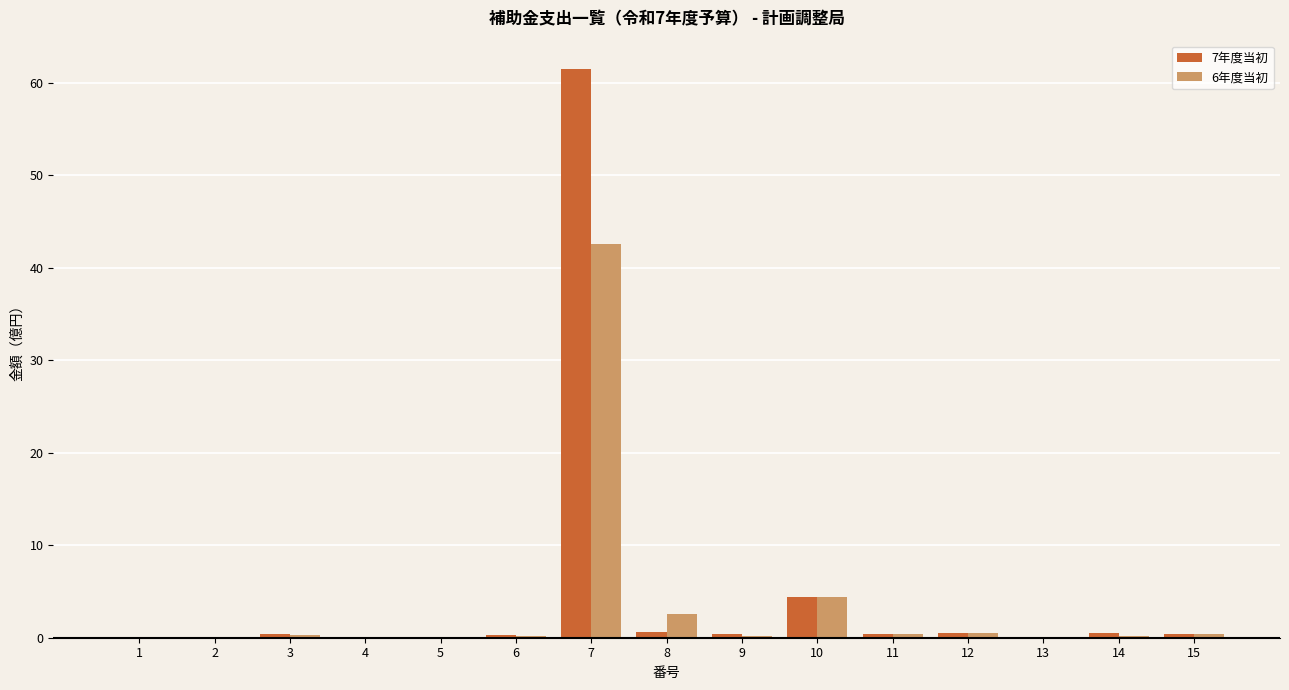

What is the greatest value displayed?

61.5